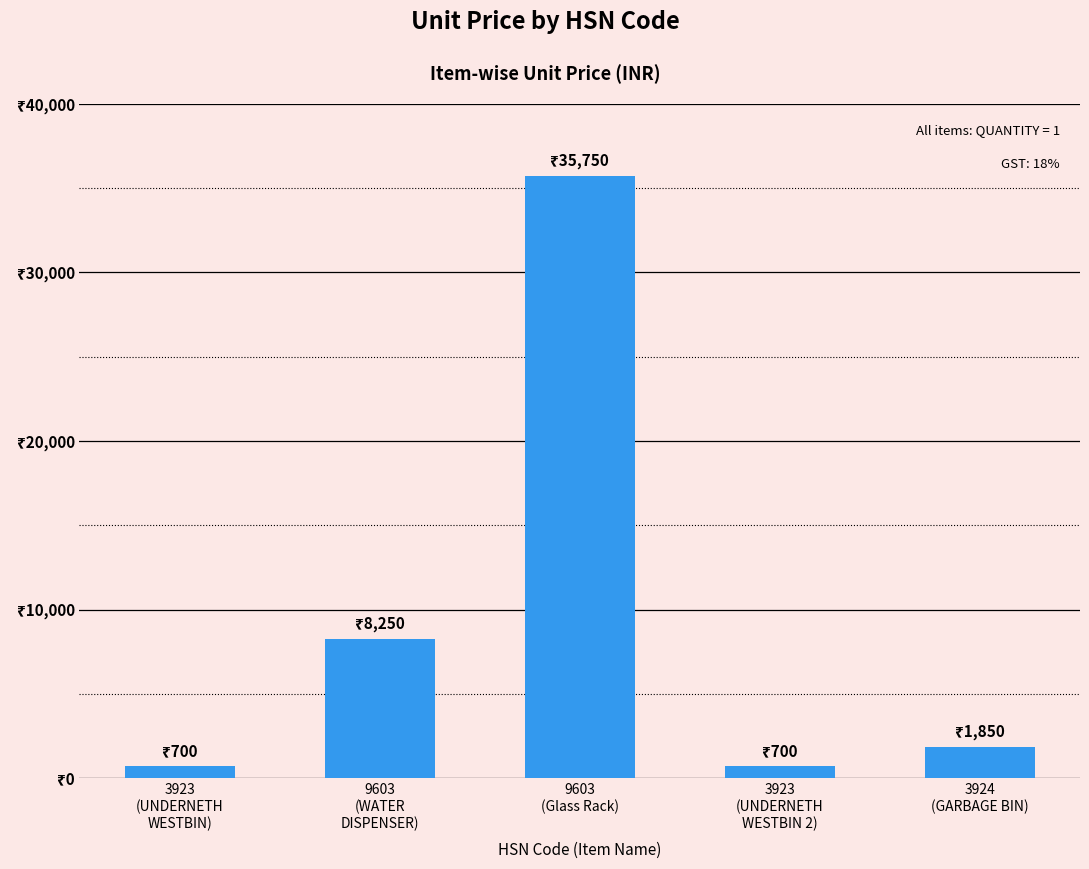

True or false: the data shows 1228 at 3923
(UNDERNETH
WESTBIN 2).

False